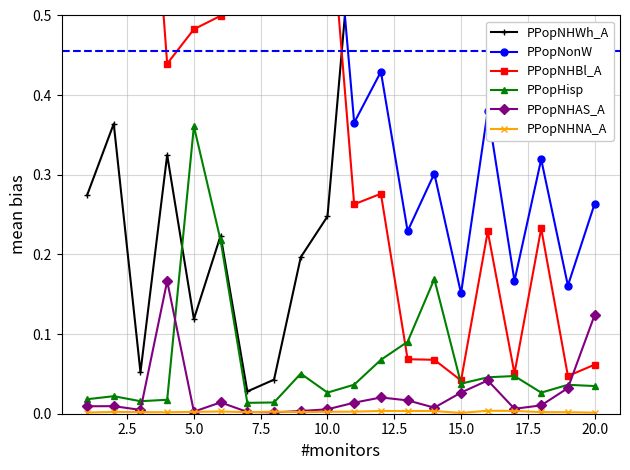

Reading left to right, list all the values displayed in this chart.

PPopNHWh_A: 0.3	0.4	0.1	0.3	0.1	0.2	0.0	0.0	0.2	0.2	0.6	0.6	0.8	0.7	0.8	0.6	0.8	0.7	0.8	0.7
PPopNonW: 0.7	0.6	0.9	0.7	0.9	0.8	1.0	1.0	0.8	0.8	0.4	0.4	0.2	0.3	0.2	0.4	0.2	0.3	0.2	0.3
PPopNHBl_A: 0.7	0.6	0.9	0.4	0.5	0.5	0.9	0.9	0.7	0.7	0.3	0.3	0.1	0.1	0.0	0.2	0.1	0.2	0.0	0.1
PPopHisp: 0.0	0.0	0.0	0.0	0.4	0.2	0.0	0.0	0.1	0.0	0.0	0.1	0.1	0.2	0.0	0.0	0.0	0.0	0.0	0.0
PPopNHAS_A: 0.0	0.0	0.0	0.2	0.0	0.0	0.0	0.0	0.0	0.0	0.0	0.0	0.0	0.0	0.0	0.0	0.0	0.0	0.0	0.1
PPopNHNA_A: 0.0	0.0	0.0	0.0	0.0	0.0	0.0	0.0	0.0	0.0	0.0	0.0	0.0	0.0	0.0	0.0	0.0	0.0	0.0	0.0